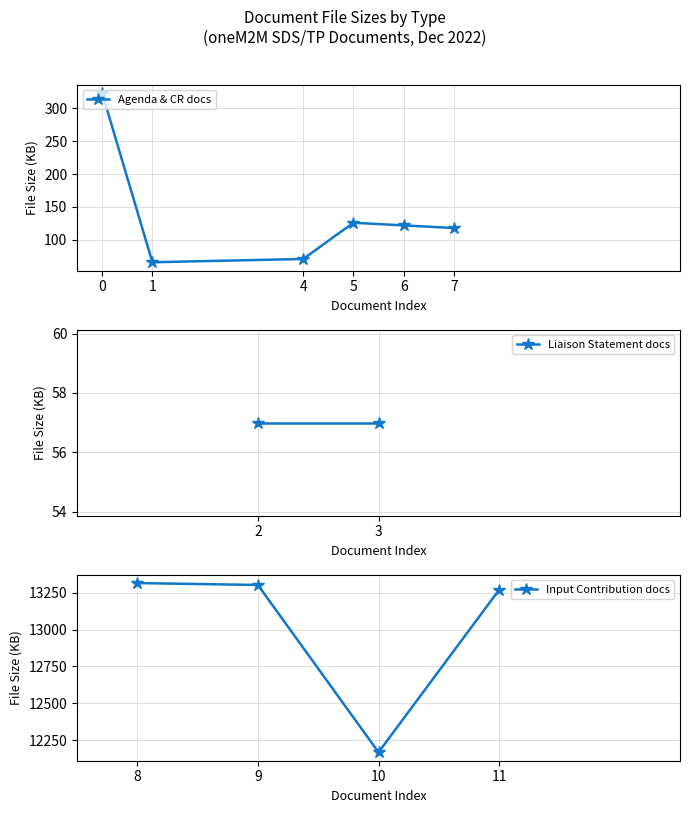

How many interior local valleys (lower than both neighbors) does the data have?

2